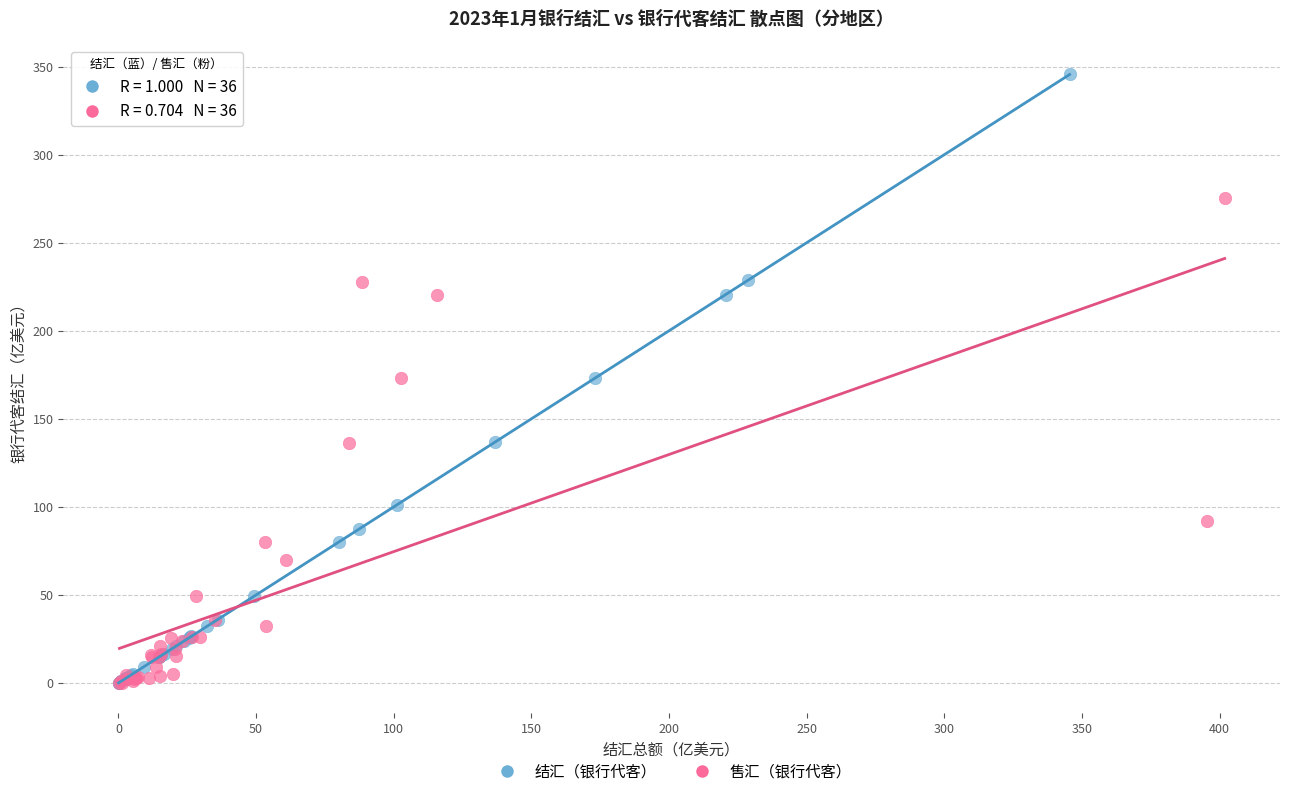

Which series has the largest Y range (max minus min)?

结汇（银行代客）